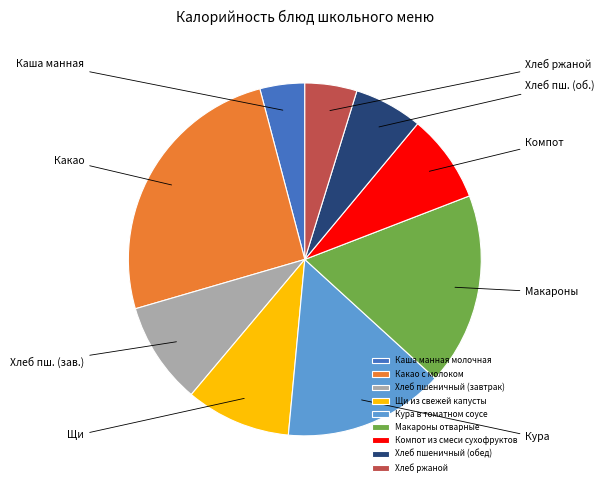

What percentage is the Каша манная молочная slice, to the nearest percent?

4%